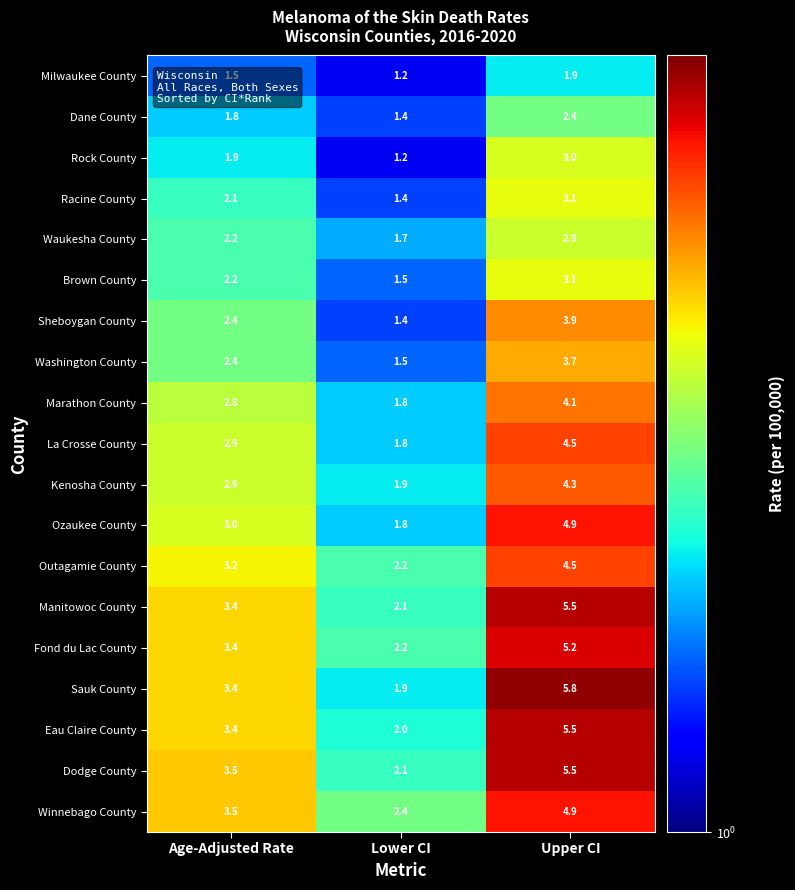

The value of Marathon County at Age-Adjusted Rate is 0.9. True or false?

False